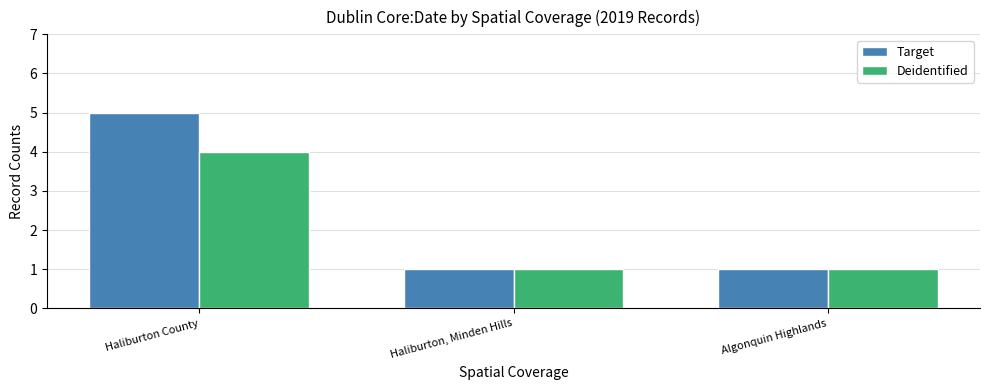

How many distinct data groups are displayed?

2